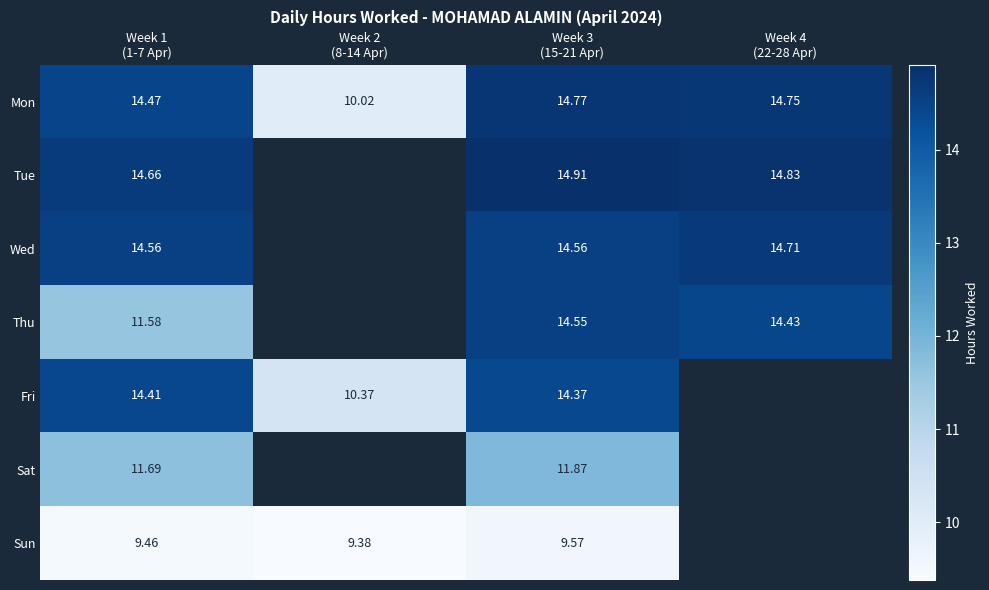

How many values in the Sun series exceed 9?

3